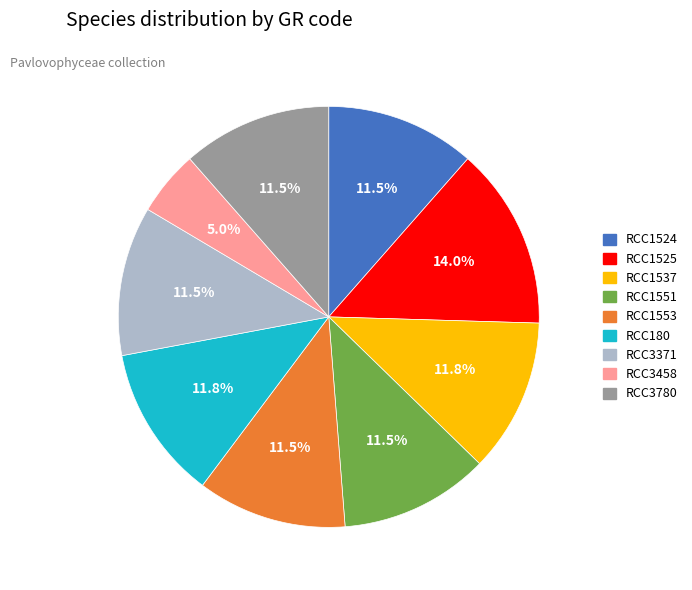

Which slice is the smallest?

RCC3458